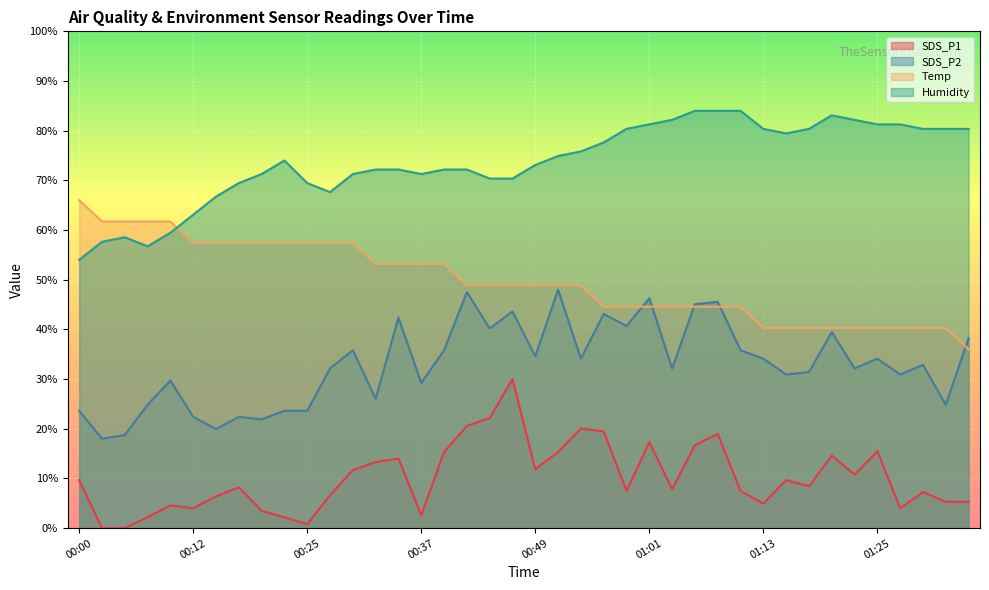

What is the sum of the Temp values at 01:35 and 01:20?

76.3